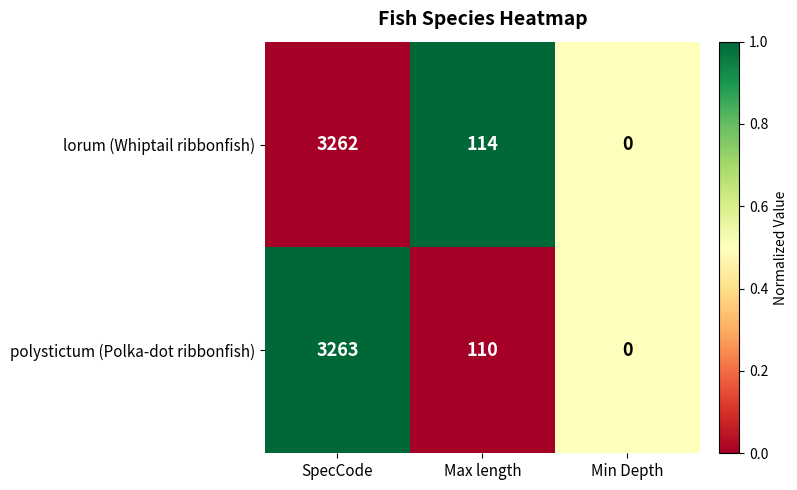

At which category does the chart reach its peak across all series?

SpecCode